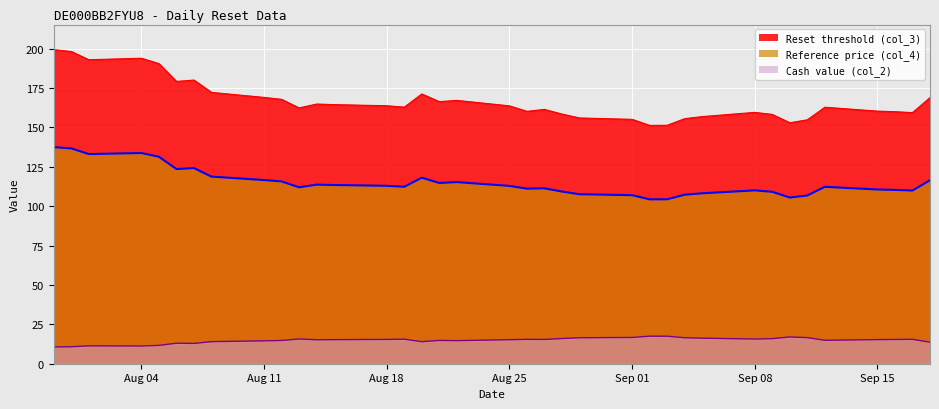

Which series changed the most between 2025-08-07 and 2025-09-12?

Reset threshold (col_3)